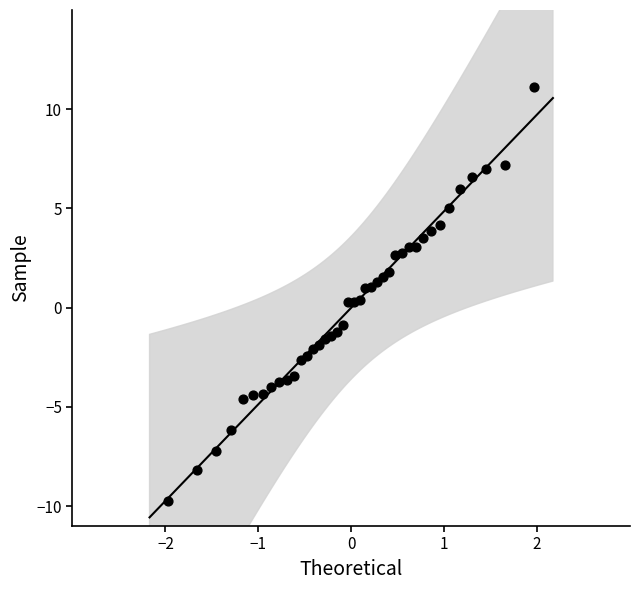

What is the range of X values (max minus min)?

3.9